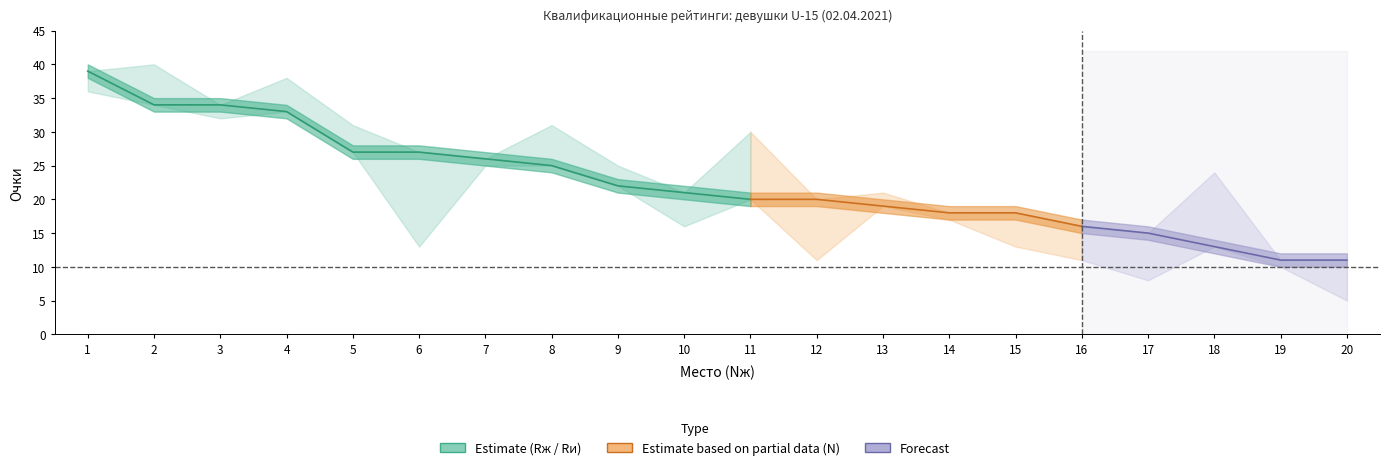

True or false: Rи and Rж intersect in this chart.

False